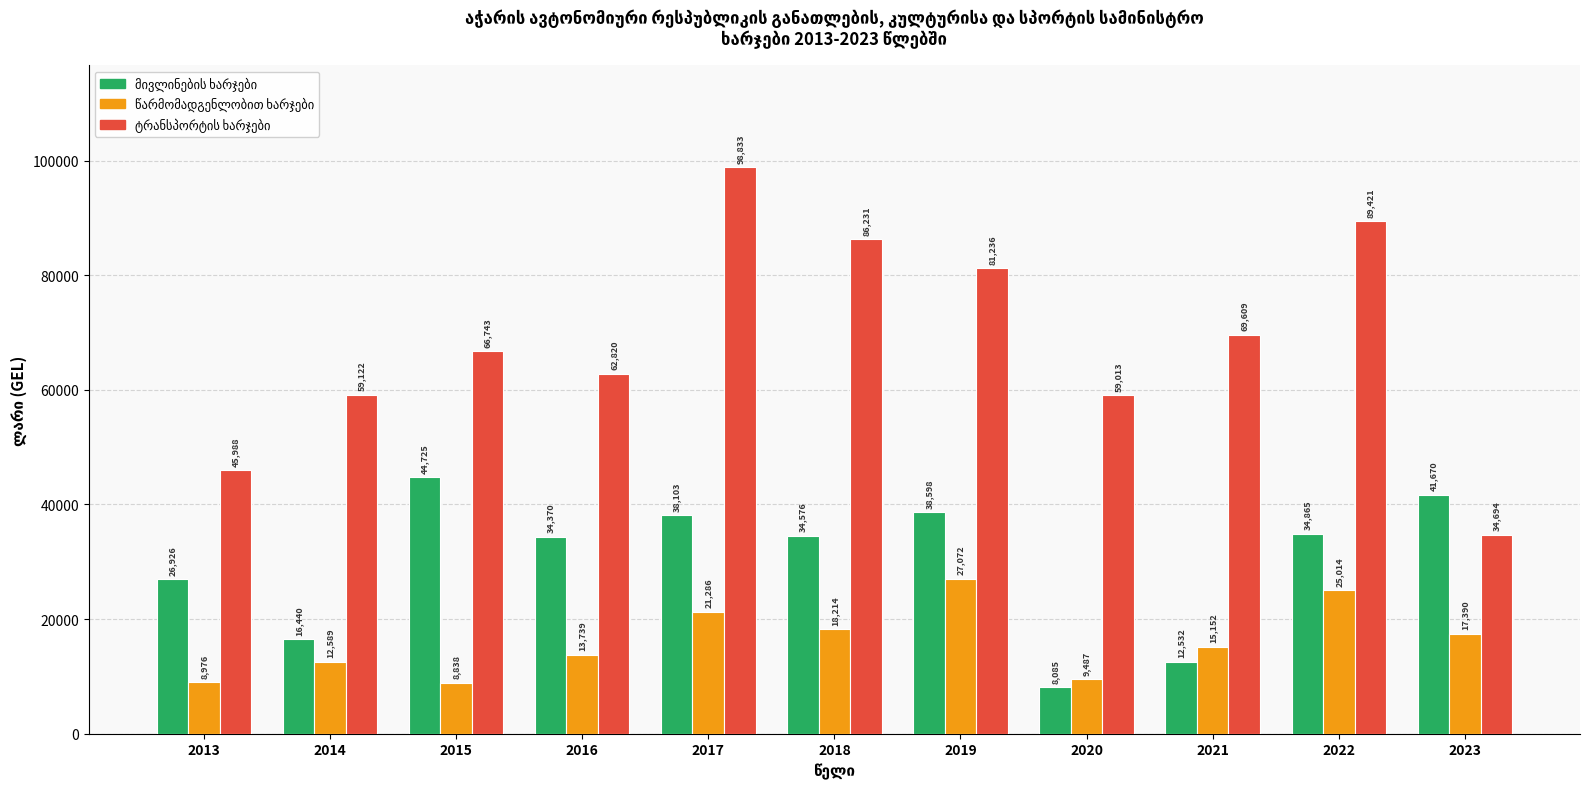

What is the greatest value displayed?

98833